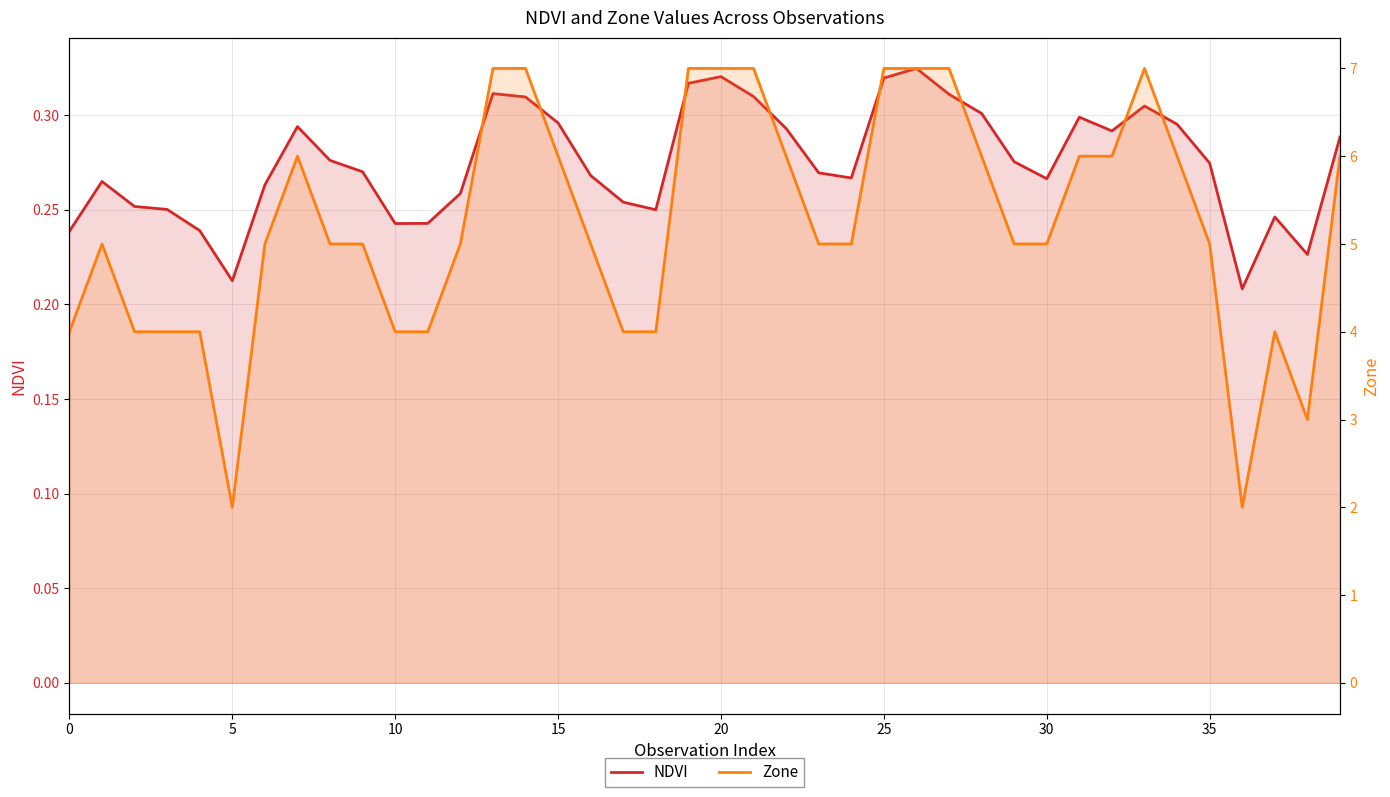

At which category is the sum across all series the highest?

26